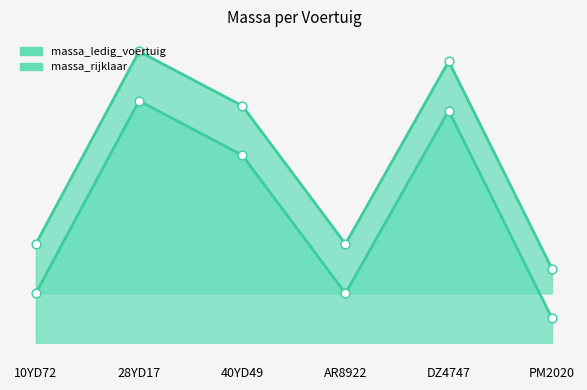

Which series has the largest total across all categories?

massa_rijklaar